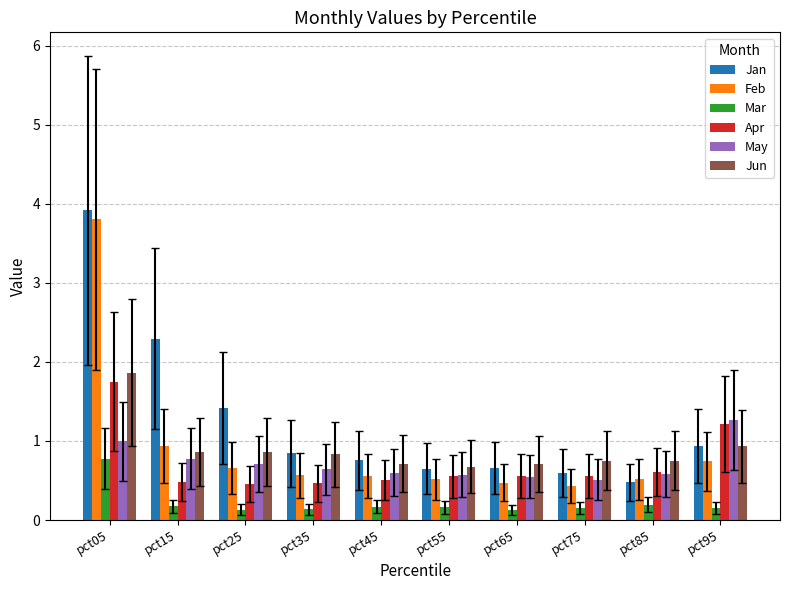

What are all the series names shown in the legend?

Jan, Feb, Mar, Apr, May, Jun